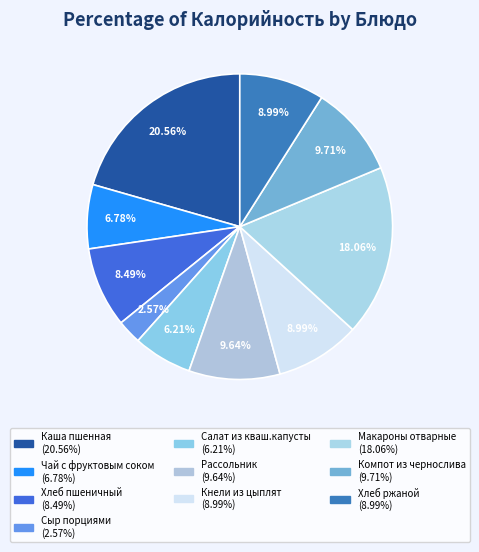

Do Салат из кваш.капусты and Макароны отварные together represent more than half of the pie?

No